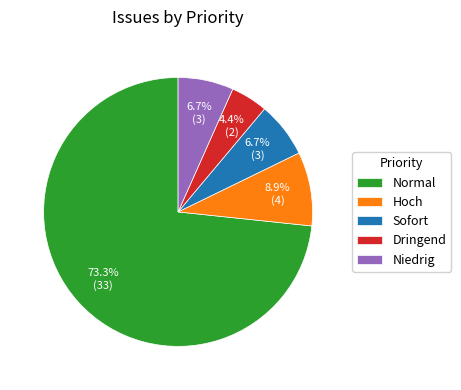

Which slice is the smallest?

Dringend